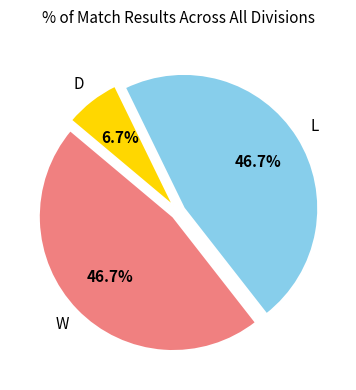

Does any single category account for the majority?

No